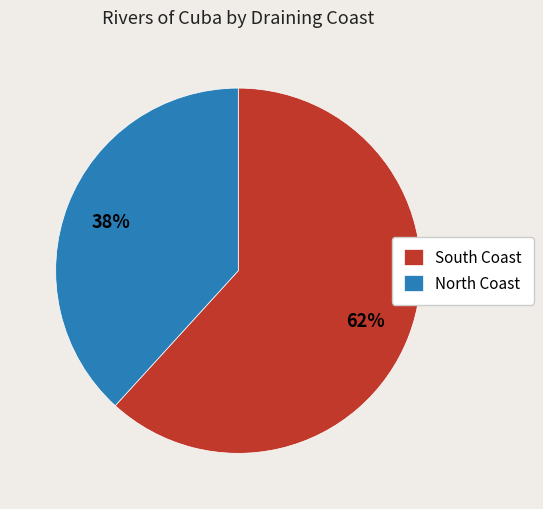

Which slice represents more than half of the pie?

South Coast